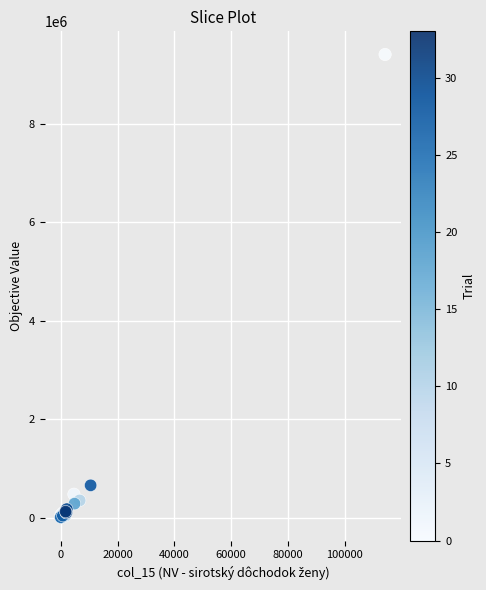

What Y value in the scatter plot is closest to 4709750?

663754.8